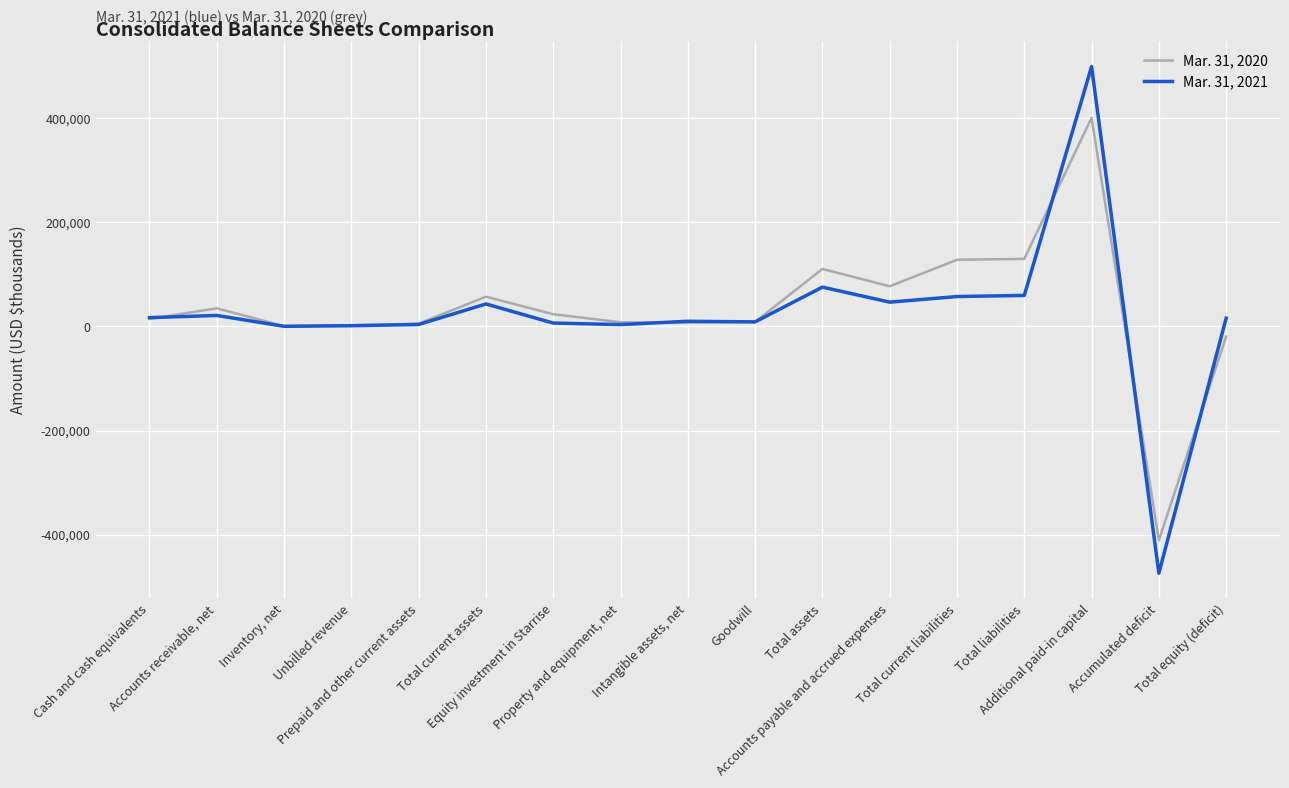

What is the maximum value shown in the chart?

499272